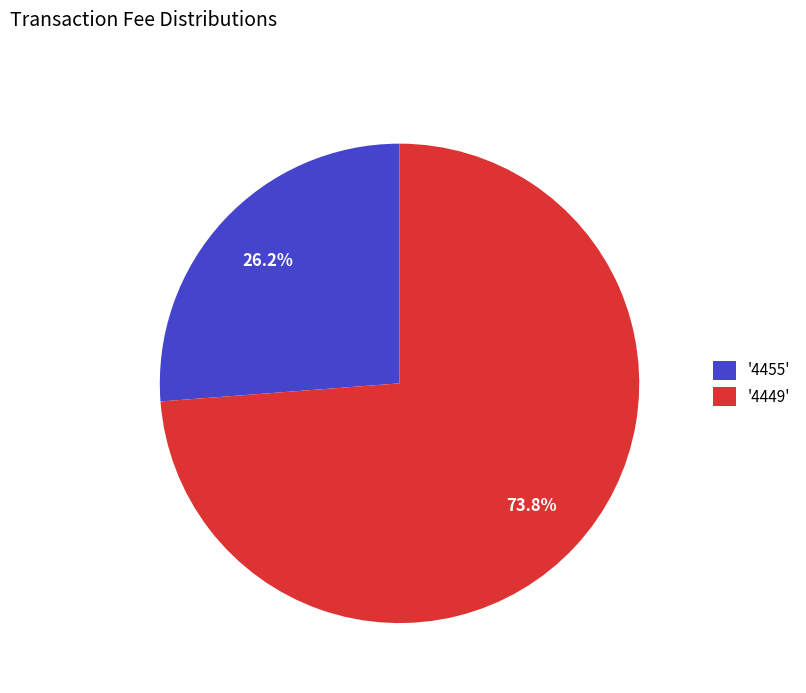

To the nearest percent, what is the difference between the largest and smallest slice percentages?

48%